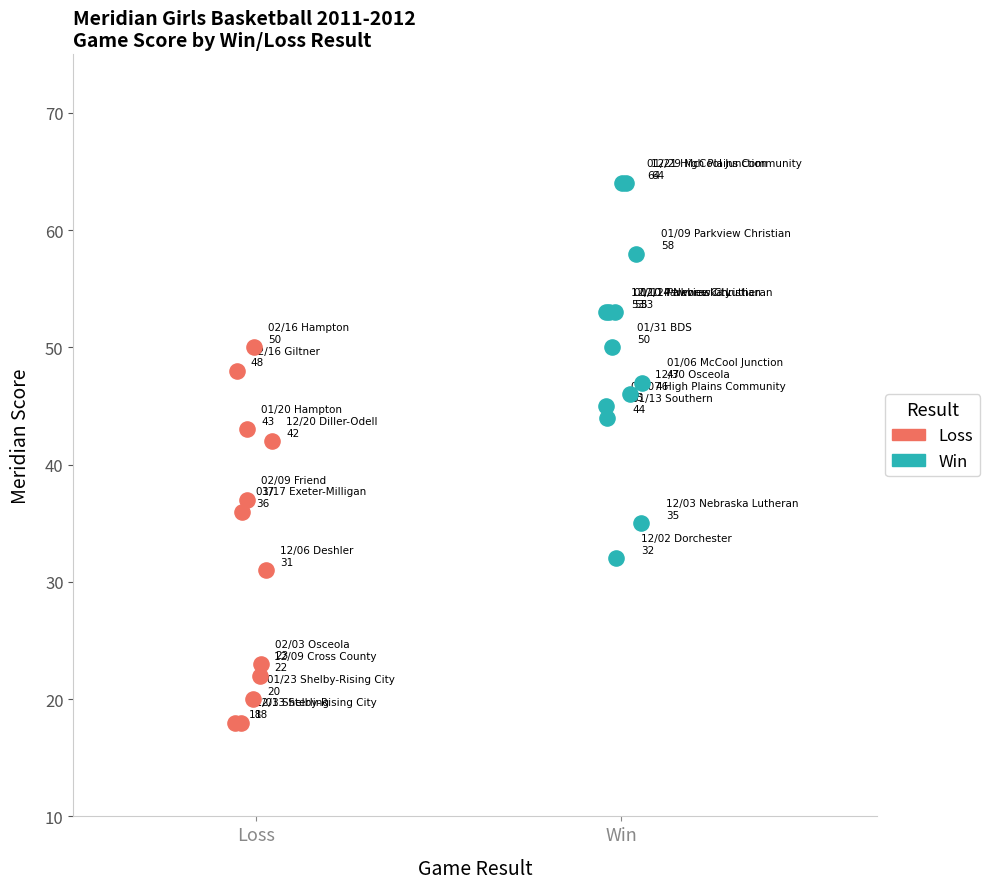

Which series reaches the maximum Y coordinate?

Win